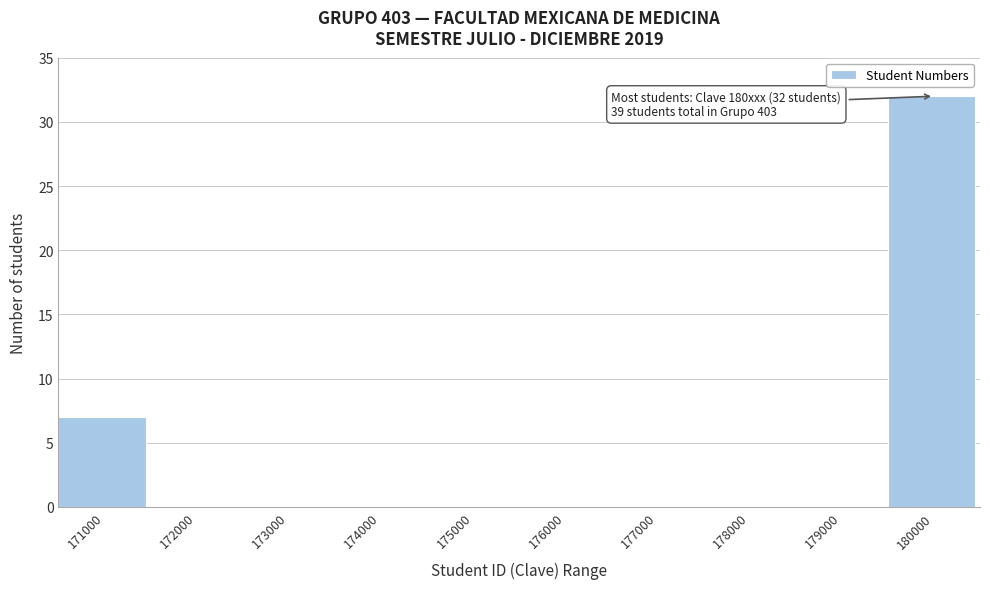

Reading right to left, extract all data points from this chart.

180000=32	179000=0	178000=0	177000=0	176000=0	175000=0	174000=0	173000=0	172000=0	171000=7